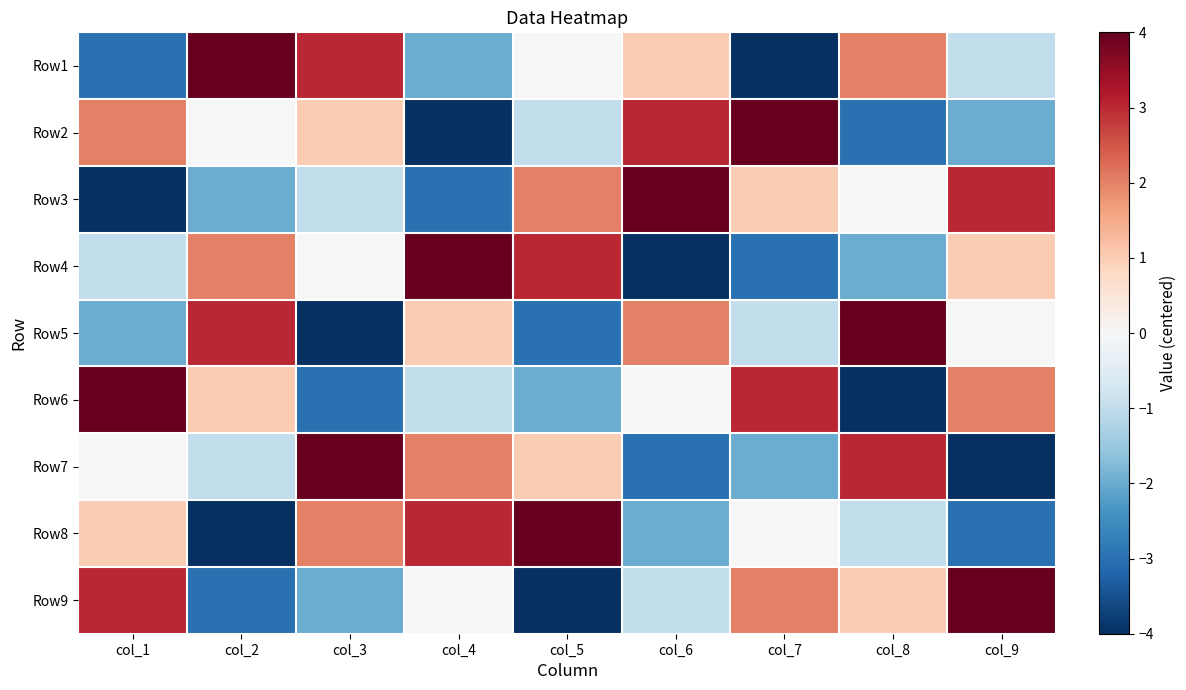

Rank the series by their maximum value, from highest to lowest.

Row1, Row2, Row3, Row4, Row5, Row6, Row7, Row8, Row9